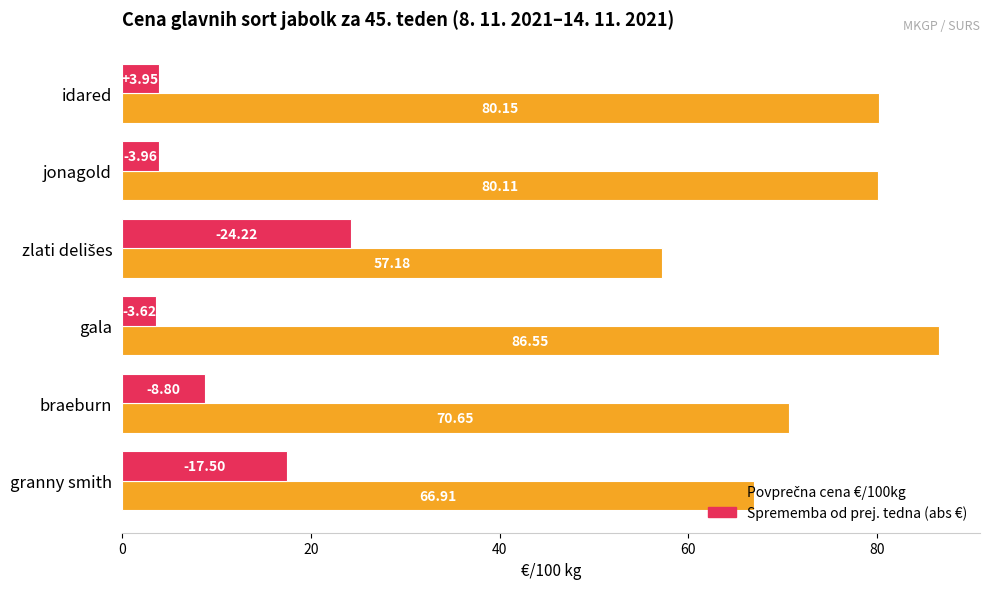

Count the number of categories in the chart.

6